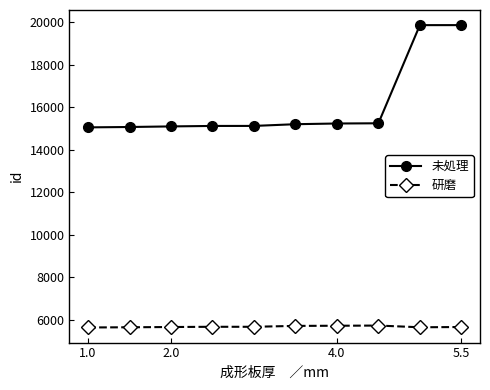

True or false: 研磨 and 未処理 intersect in this chart.

False